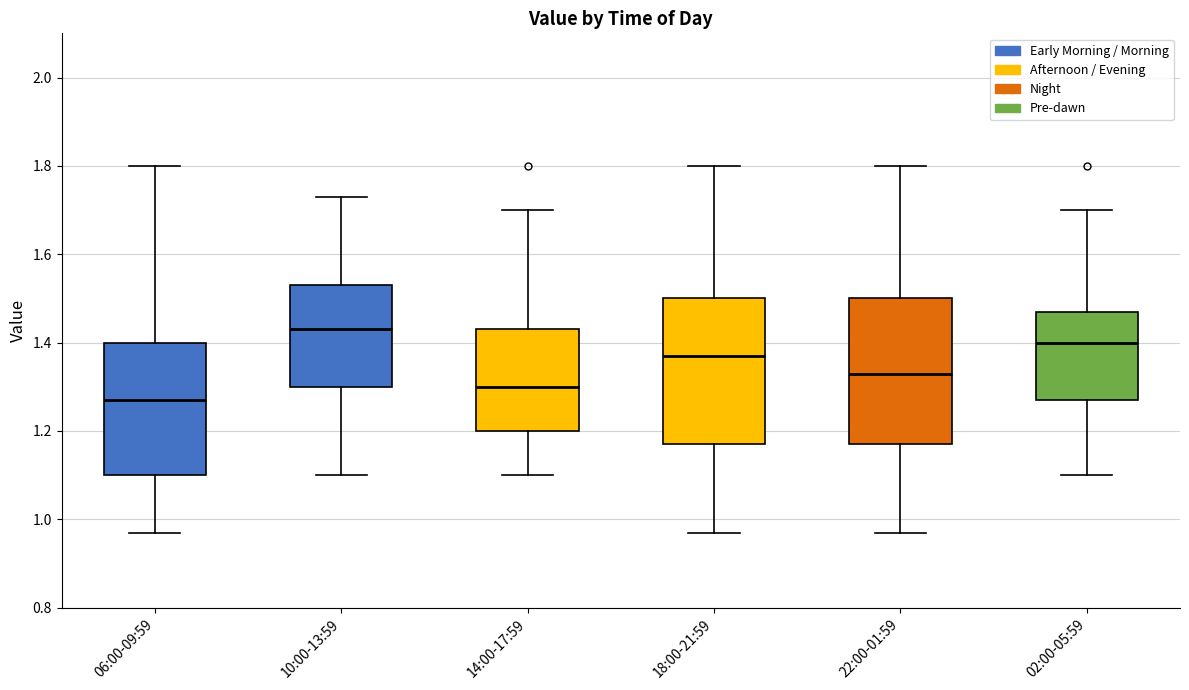

Reading left to right, transcribe this box plot: for each box, give where its median line is, the range the box spans, and where its two whiskers end, as read against the y-axis. The values are not printed on the chart, so give them approximately, as read against the axis.

06:00-09:59: median 1.28, box 1.10 to 1.40, whiskers 0.98 to 1.80
10:00-13:59: median 1.44, box 1.30 to 1.54, whiskers 1.10 to 1.74
14:00-17:59: median 1.30, box 1.20 to 1.44, whiskers 1.10 to 1.70
18:00-21:59: median 1.38, box 1.18 to 1.50, whiskers 0.98 to 1.80
22:00-01:59: median 1.34, box 1.18 to 1.50, whiskers 0.98 to 1.80
02:00-05:59: median 1.40, box 1.28 to 1.48, whiskers 1.10 to 1.70